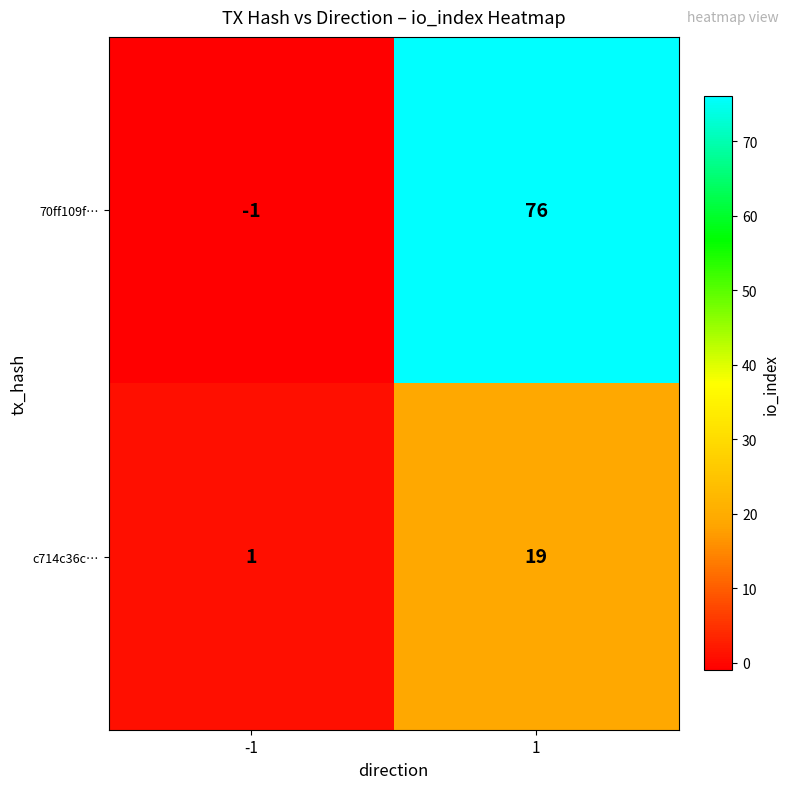

List the series in order of their peak value, lowest first.

c714c36c…, 70ff109f…